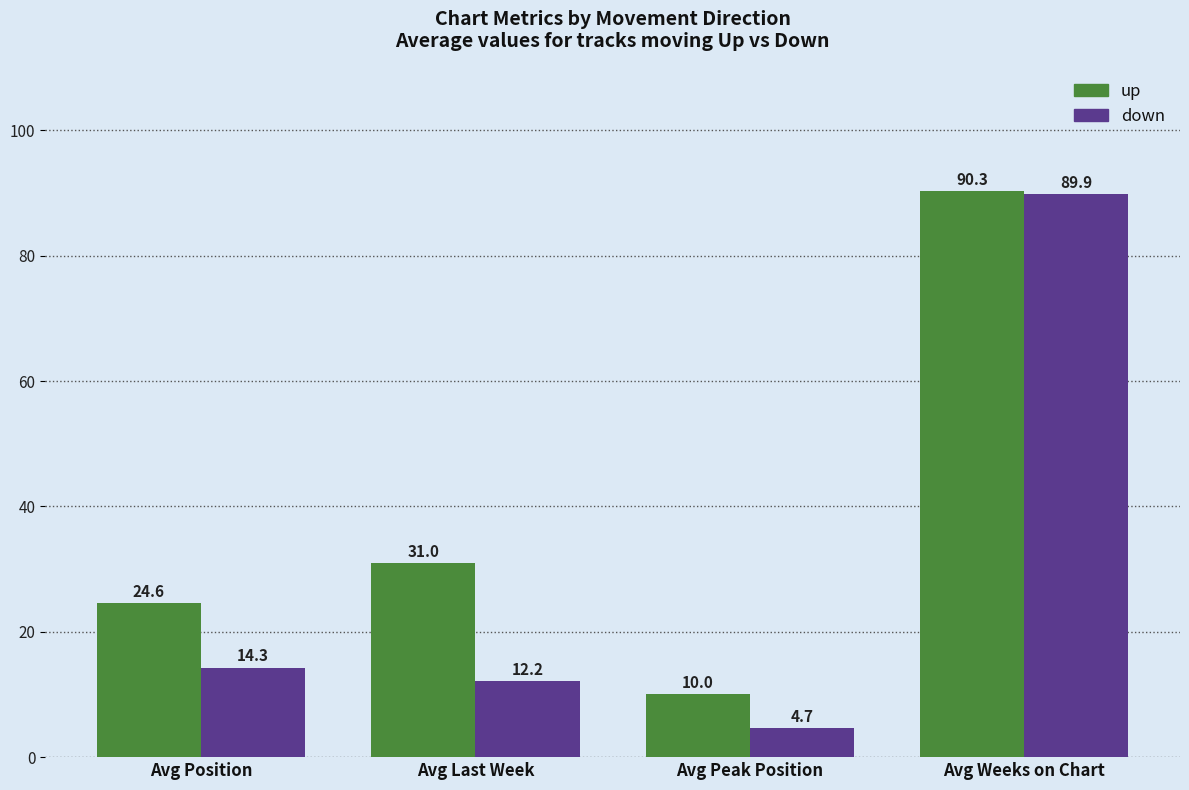

Is it true that down equals 3.5 at Avg Position?

False